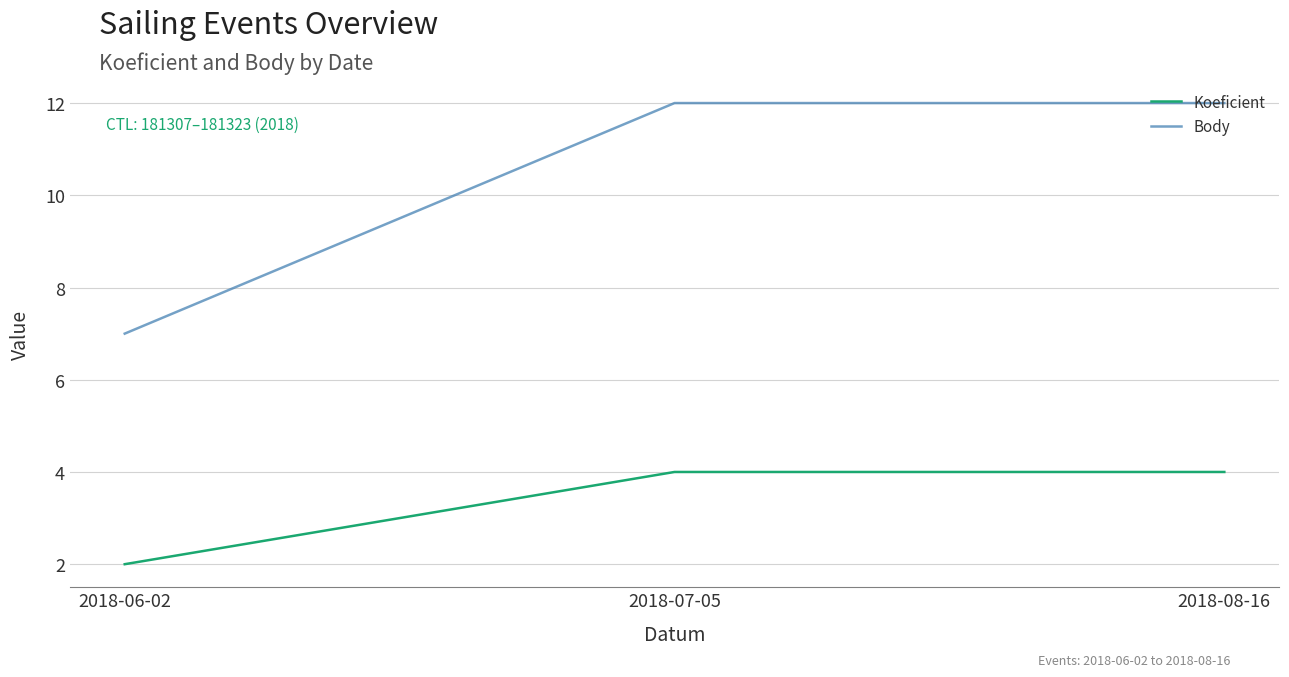

What position from the right is 2018-06-02?

3